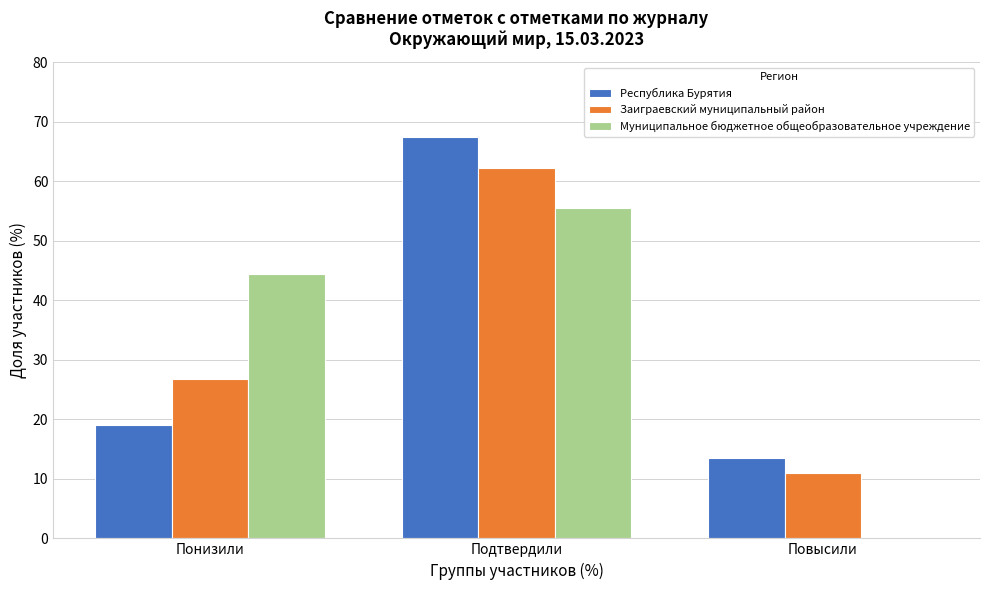

Reading left to right, extract all data points from this chart.

Республика Бурятия: Понизили=19.0	Подтвердили=67.5	Повысили=13.6
Заиграевский муниципальный район: Понизили=26.8	Подтвердили=62.2	Повысили=11.0
Муниципальное бюджетное общеобразовательное учреждение: Понизили=44.4	Подтвердили=55.6	Повысили=0.0